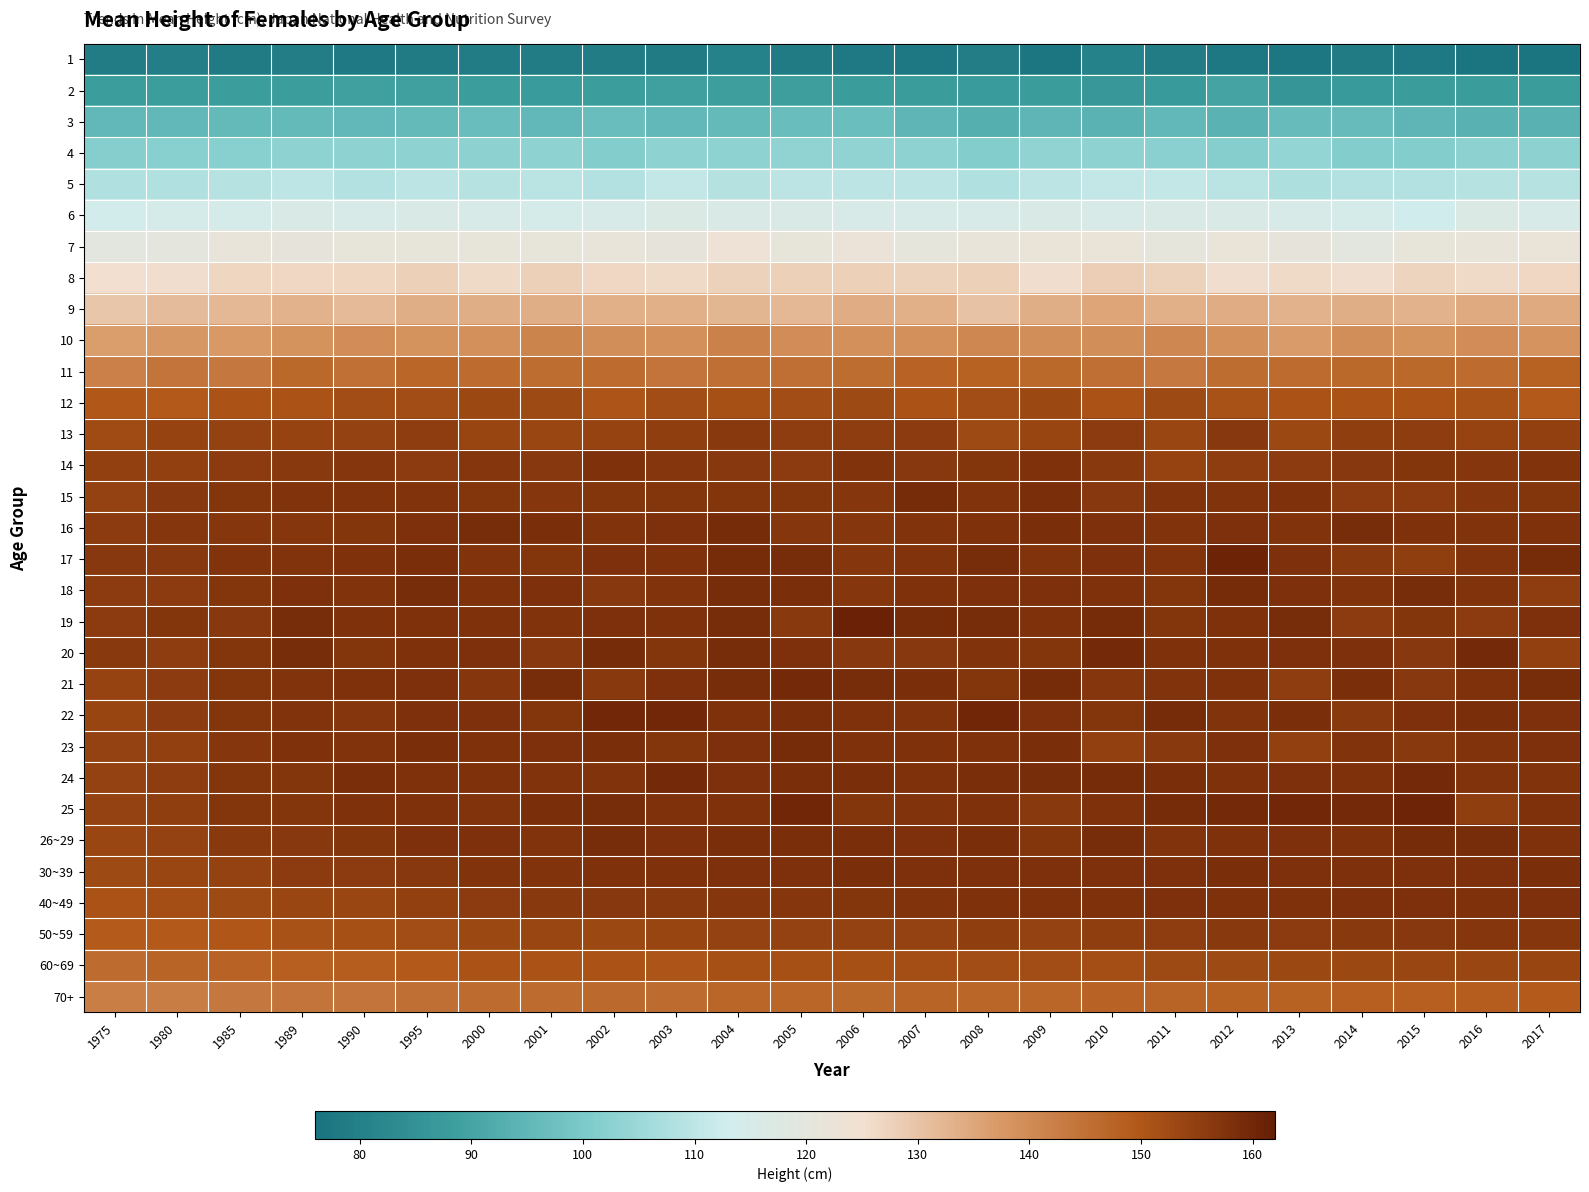

Reading right to left, list all the values displayed in this chart.

1: 2017=76.8	2016=76.8	2015=78.3	2014=78.4	2013=77.4	2012=77.7	2011=78.7	2010=80.6	2009=77.2	2008=79.1	2007=77.8	2006=78.2	2005=78.5	2004=80.6	2003=78.6	2002=78.8	2001=79.0	2000=78.9	1995=78.4	1990=78.3	1989=79.1	1985=78.5	1980=79.5	1975=79.0
2: 2017=87.9	2016=87.9	2015=87.8	2014=87.2	2013=85.8	2012=89.9	2011=87.3	2010=86.5	2009=87.9	2008=87.5	2007=87.8	2006=87.9	2005=88.7	2004=88.7	2003=88.8	2002=88.1	2001=87.6	2000=88.3	1995=88.8	1990=89.0	1989=88.3	1985=88.2	1980=88.2	1975=88.1
3: 2017=93.8	2016=93.8	2015=94.6	2014=96.2	2013=96.2	2012=94.1	2011=95.2	2010=94.0	2009=94.8	2008=93.1	2007=94.7	2006=97.1	2005=96.7	2004=95.6	2003=95.3	2002=96.6	2001=95.2	2000=96.7	1995=95.8	1990=95.2	1989=95.5	1985=95.6	1980=95.2	1975=95.4
4: 2017=102.8	2016=102.8	2015=101.5	2014=101.2	2013=103.7	2012=101.8	2011=102.3	2010=103.2	2009=103.5	2008=101.2	2007=103.1	2006=103.5	2005=103.5	2004=103.0	2003=102.9	2002=101.3	2001=103.1	2000=102.8	1995=103.1	1990=102.9	1989=103.1	1985=102.1	1980=102.2	1975=101.7
5: 2017=109.1	2016=109.1	2015=108.3	2014=108.3	2013=107.8	2012=109.3	2011=110.7	2010=110.9	2009=109.7	2008=108.0	2007=109.7	2006=109.7	2005=109.9	2004=108.6	2003=110.8	2002=108.4	2001=109.5	2000=109.1	1995=109.8	1990=108.5	1989=110.0	1985=109.0	1980=108.2	1975=108.1
6: 2017=115.3	2016=116.6	2015=113.1	2014=114.4	2013=115.4	2012=116.3	2011=115.7	2010=115.1	2009=115.7	2008=115.5	2007=115.5	2006=115.6	2005=116.0	2004=116.0	2003=116.4	2002=115.3	2001=114.0	2000=115.0	1995=115.8	1990=115.4	1989=115.8	1985=114.4	1980=114.5	1975=113.4
7: 2017=122.0	2016=121.6	2015=121.1	2014=119.3	2013=120.8	2012=121.8	2011=120.5	2010=121.8	2009=121.9	2008=121.6	2007=120.5	2006=122.6	2005=121.1	2004=123.1	2003=120.9	2002=121.5	2001=121.3	2000=121.2	1995=121.1	1990=121.3	1989=120.7	1985=121.6	1980=120.2	1975=119.1
8: 2017=126.7	2016=126.1	2015=127.1	2014=125.7	2013=126.3	2012=125.6	2011=127.7	2010=128.4	2009=125.4	2008=127.9	2007=127.6	2006=128.0	2005=127.9	2004=127.4	2003=126.2	2002=126.4	2001=127.9	2000=126.1	1995=127.8	1990=126.8	1989=126.4	1985=126.9	1980=125.4	1975=125.1
9: 2017=134.2	2016=134.4	2015=133.1	2014=133.7	2013=132.9	2012=134.0	2011=133.2	2010=135.2	2009=133.5	2008=130.4	2007=133.4	2006=134.1	2005=132.0	2004=132.3	2003=133.4	2002=133.3	2001=133.7	2000=133.6	1995=133.7	1990=131.5	1989=132.9	1985=132.1	1980=131.4	1975=129.7
10: 2017=138.3	2016=139.8	2015=138.5	2014=139.3	2013=137.0	2012=139.0	2011=140.5	2010=139.2	2009=139.4	2008=140.5	2007=139.0	2006=139.0	2005=139.5	2004=141.8	2003=139.0	2002=139.2	2001=141.5	2000=138.9	1995=138.7	1990=139.7	1989=138.6	1985=137.3	1980=137.8	1975=136.6
11: 2017=148.1	2016=146.0	2015=146.8	2014=146.8	2013=146.2	2012=145.7	2011=143.5	2010=145.3	2009=146.7	2008=148.0	2007=147.6	2006=145.8	2005=145.5	2004=145.4	2003=144.3	2002=146.0	2001=145.6	2000=146.0	1995=147.1	1990=145.2	1989=146.7	1985=143.7	1980=144.5	1975=141.9
12: 2017=149.5	2016=151.1	2015=150.8	2014=150.8	2013=150.9	2012=151.1	2011=152.7	2010=150.8	2009=153.0	2008=152.0	2007=150.8	2006=152.7	2005=152.0	2004=151.4	2003=152.0	2002=150.4	2001=152.6	2000=153.0	1995=152.2	1990=152.2	1989=150.9	1985=150.7	1980=149.3	1975=149.6
13: 2017=154.7	2016=154.1	2015=155.5	2014=155.2	2013=153.2	2012=156.4	2011=153.4	2010=155.7	2009=153.9	2008=152.8	2007=155.7	2006=155.5	2005=155.3	2004=156.2	2003=155.2	2002=154.2	2001=153.6	2000=153.9	1995=155.4	1990=154.5	1989=154.1	1985=154.3	1980=154.0	1975=152.3
14: 2017=157.4	2016=156.8	2015=157.2	2014=156.4	2013=155.9	2012=155.3	2011=154.1	2010=156.1	2009=157.9	2008=157.0	2007=156.5	2006=157.3	2005=155.9	2004=156.5	2003=156.9	2002=157.7	2001=156.5	2000=156.9	1995=155.9	1990=156.8	1989=156.1	1985=155.8	1980=154.8	1975=154.8
15: 2017=157.2	2016=156.8	2015=155.9	2014=155.8	2013=157.9	2012=157.3	2011=157.4	2010=156.6	2009=158.6	2008=157.4	2007=159.1	2006=156.8	2005=157.1	2004=157.0	2003=157.1	2002=157.2	2001=156.9	2000=157.1	1995=157.6	1990=157.4	1989=157.4	1985=157.0	1980=156.5	1975=154.4
16: 2017=157.7	2016=157.4	2015=157.8	2014=158.7	2013=157.6	2012=158.3	2011=157.3	2010=158.0	2009=158.5	2008=157.9	2007=157.3	2006=156.8	2005=156.9	2004=159.1	2003=158.0	2002=157.6	2001=158.4	2000=158.8	1995=158.1	1990=157.1	1989=156.8	1985=156.7	1980=156.7	1975=155.7
17: 2017=159.1	2016=157.3	2015=155.0	2014=156.1	2013=158.0	2012=160.8	2011=157.4	2010=158.0	2009=157.6	2008=158.9	2007=157.5	2006=156.7	2005=158.9	2004=159.0	2003=157.7	2002=158.0	2001=157.2	2000=157.4	1995=158.5	1990=157.8	1989=157.3	1985=157.3	1980=156.6	1975=156.5
18: 2017=155.5	2016=157.5	2015=158.8	2014=157.3	2013=158.1	2012=159.0	2011=157.1	2010=157.7	2009=158.2	2008=158.1	2007=157.8	2006=156.7	2005=158.4	2004=158.7	2003=157.5	2002=156.5	2001=158.0	2000=157.7	1995=158.8	1990=157.5	1989=158.2	1985=157.1	1980=155.7	1975=155.7
19: 2017=158.0	2016=155.9	2015=157.0	2014=155.9	2013=158.9	2012=157.7	2011=157.0	2010=159.2	2009=157.7	2008=158.7	2007=159.0	2006=161.3	2005=156.0	2004=158.7	2003=157.7	2002=158.2	2001=157.3	2000=157.7	1995=157.8	1990=157.9	1989=158.9	1985=156.5	1980=157.1	1975=155.9
20: 2017=154.9	2016=159.5	2015=156.4	2014=158.3	2013=158.1	2012=157.8	2011=157.7	2010=159.5	2009=157.0	2008=157.4	2007=156.5	2006=156.5	2005=158.3	2004=158.8	2003=157.2	2002=159.3	2001=156.4	2000=158.2	1995=157.9	1990=157.1	1989=158.9	1985=157.1	1980=155.5	1975=156.1
21: 2017=158.9	2016=157.9	2015=156.6	2014=158.5	2013=155.5	2012=157.9	2011=157.5	2010=156.7	2009=159.0	2008=157.0	2007=158.5	2006=158.9	2005=159.4	2004=158.9	2003=158.1	2002=156.1	2001=158.9	2000=156.8	1995=158.0	1990=157.9	1989=157.3	1985=157.2	1980=155.9	1975=154.2
22: 2017=158.3	2016=158.5	2015=158.1	2014=156.1	2013=158.6	2012=157.4	2011=159.0	2010=157.2	2009=158.3	2008=160.0	2007=157.6	2006=157.7	2005=158.5	2004=157.7	2003=159.8	2002=159.8	2001=157.1	2000=158.0	1995=158.0	1990=156.8	1989=157.6	1985=157.1	1980=155.9	1975=153.9
23: 2017=158.3	2016=157.4	2015=156.1	2014=157.4	2013=154.9	2012=158.2	2011=156.0	2010=154.8	2009=158.6	2008=157.7	2007=157.7	2006=157.9	2005=159.3	2004=158.0	2003=157.2	2002=158.6	2001=158.0	2000=157.9	1995=158.4	1990=157.5	1989=157.9	1985=156.7	1980=154.8	1975=154.3
24: 2017=157.5	2016=157.3	2015=159.5	2014=157.9	2013=158.1	2012=157.7	2011=158.5	2010=159.1	2009=158.8	2008=158.6	2007=157.7	2006=158.4	2005=158.6	2004=158.0	2003=159.5	2002=157.6	2001=157.5	2000=157.8	1995=157.8	1990=158.4	1989=157.1	1985=157.0	1980=155.4	1975=154.4
25: 2017=157.9	2016=155.2	2015=160.4	2014=159.6	2013=159.8	2012=159.6	2011=159.1	2010=157.7	2009=156.0	2008=157.7	2007=157.6	2006=157.2	2005=160.2	2004=157.8	2003=157.8	2002=158.7	2001=158.4	2000=157.5	1995=157.7	1990=157.8	1989=157.1	1985=157.0	1980=155.2	1975=154.4
26~29: 2017=157.7	2016=158.8	2015=159.0	2014=157.8	2013=158.0	2012=157.8	2011=157.4	2010=158.7	2009=157.1	2008=158.5	2007=158.1	2006=158.4	2005=158.5	2004=158.6	2003=158.1	2002=158.7	2001=157.5	2000=158.1	1995=158.1	1990=157.2	1989=156.6	1985=156.2	1980=154.3	1975=153.4
30~39: 2017=158.6	2016=158.1	2015=158.2	2014=158.3	2013=158.3	2012=158.4	2011=158.1	2010=158.3	2009=158.1	2008=158.0	2007=158.0	2006=158.6	2005=158.3	2004=158.0	2003=157.7	2002=157.9	2001=157.5	2000=157.6	1995=156.6	1990=155.7	1989=155.7	1985=154.6	1980=153.4	1975=152.7
40~49: 2017=158.2	2016=157.9	2015=158.0	2014=158.0	2013=157.8	2012=157.9	2011=158.0	2010=157.8	2009=157.7	2008=157.7	2007=157.5	2006=157.0	2005=156.8	2004=156.9	2003=156.2	2002=156.3	2001=156.2	2000=155.8	1995=154.9	1990=153.4	1989=153.4	1985=152.8	1980=151.8	1975=150.8
50~59: 2017=156.7	2016=156.7	2015=156.6	2014=156.2	2013=155.9	2012=156.1	2011=155.4	2010=155.2	2009=154.6	2008=155.0	2007=154.5	2006=154.5	2005=154.6	2004=154.5	2003=153.7	2002=153.2	2001=153.4	2000=153.2	1995=152.1	1990=151.4	1989=151.1	1985=150.2	1980=149.5	1975=148.9
60~69: 2017=153.9	2016=153.4	2015=153.3	2014=153.2	2013=153.1	2012=152.8	2011=152.9	2010=151.8	2009=152.2	2008=152.1	2007=151.9	2006=151.4	2005=151.3	2004=151.4	2003=150.5	2002=150.8	2001=150.7	2000=150.6	1995=149.4	1990=148.6	1989=148.3	1985=147.8	1980=147.3	1975=146.1
70+: 2017=148.9	2016=148.8	2015=148.5	2014=148.3	2013=148.2	2012=148.2	2011=147.4	2010=147.7	2009=147.2	2008=147.1	2007=147.4	2006=146.8	2005=146.9	2004=147.2	2003=146.2	2002=146.3	2001=146.2	2000=146.1	1995=145.3	1990=144.3	1989=144.4	1985=143.6	1980=142.6	1975=142.2